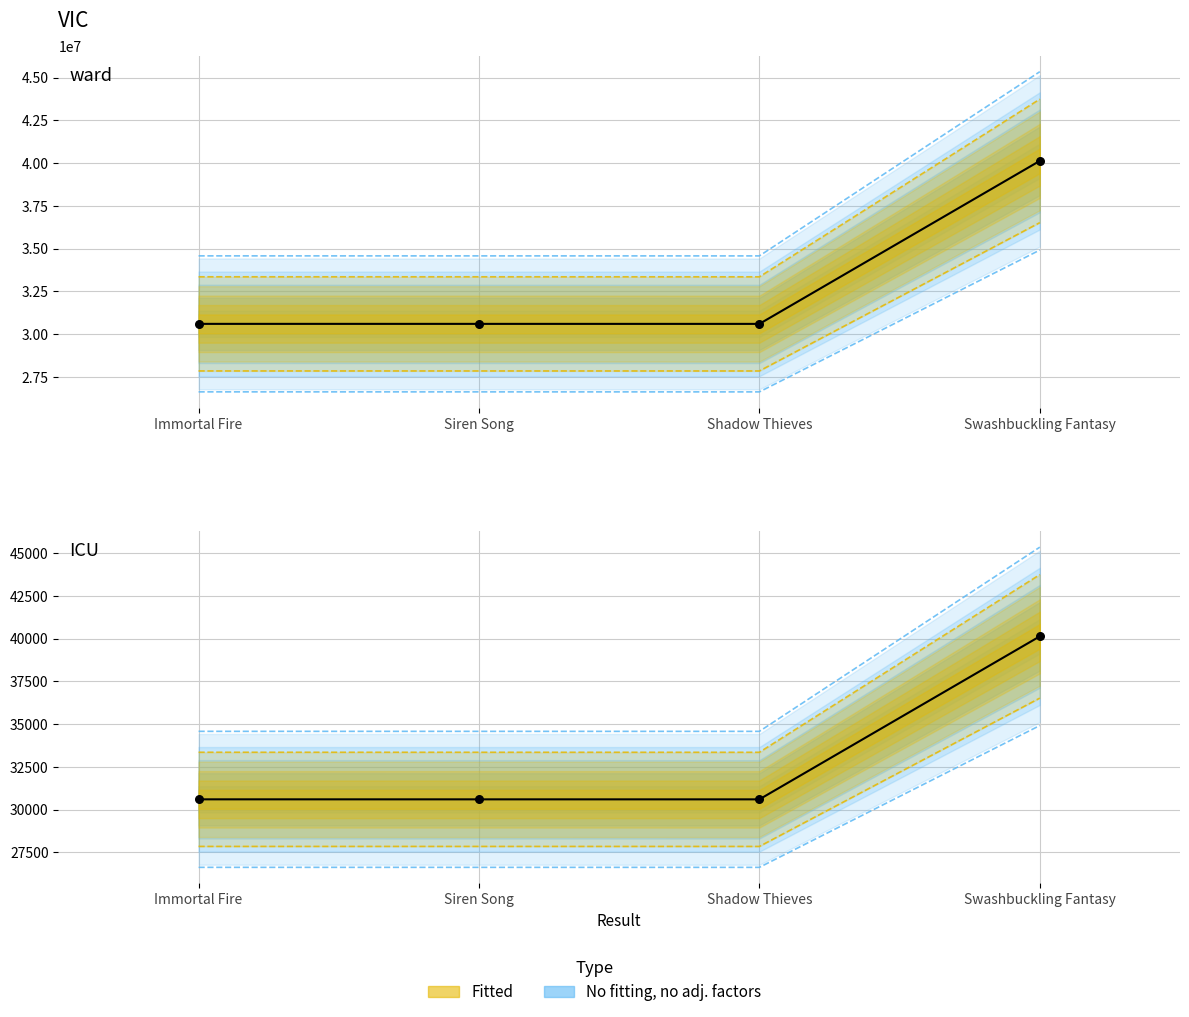

Which series has the widest spread of Y values?

Key (No fitting)